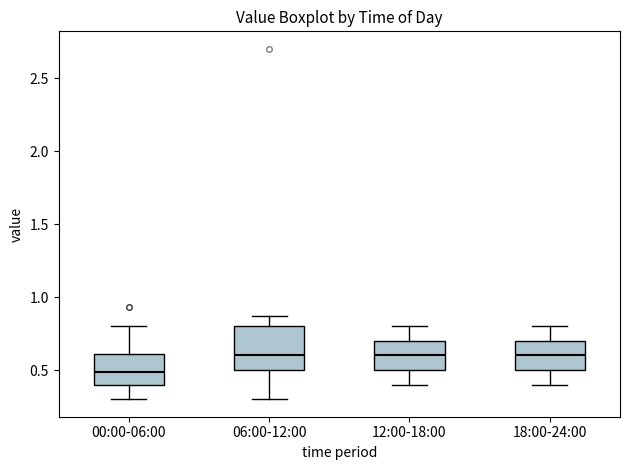

Which box has the lowest median line?

00:00-06:00